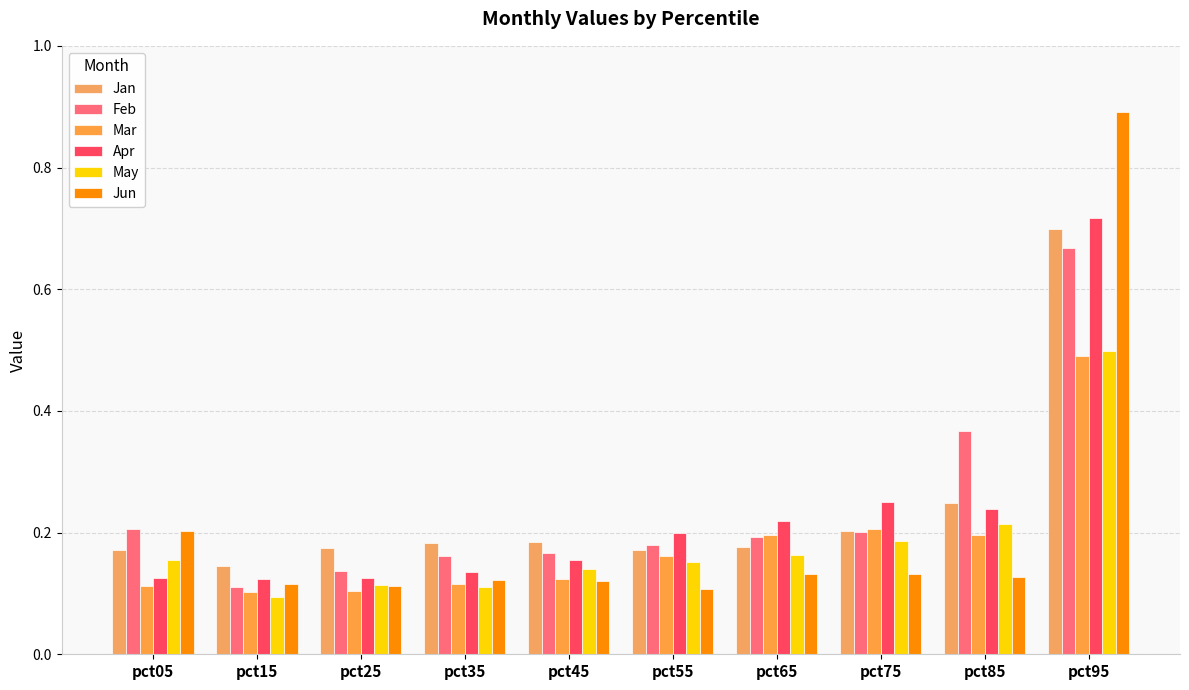

Count the number of data series in this chart.

6